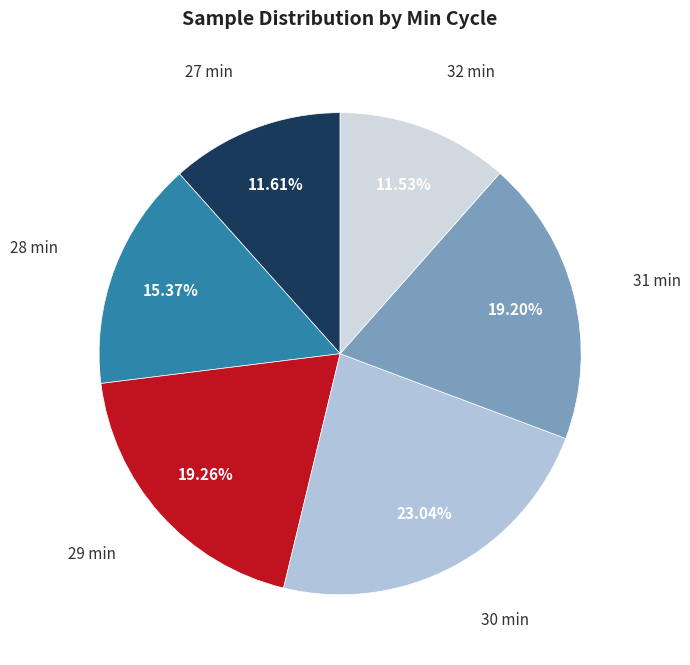

Which slice is the largest?

30 min